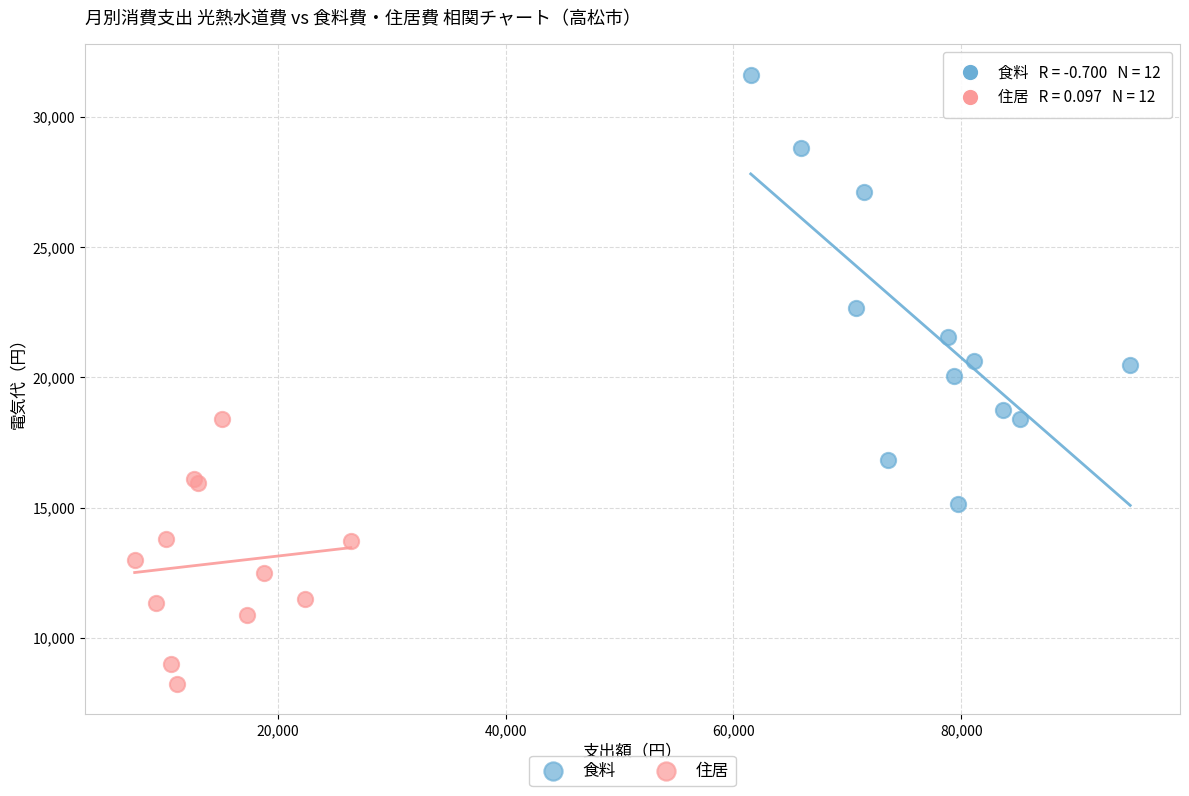

Which series has the widest spread of Y values?

食料